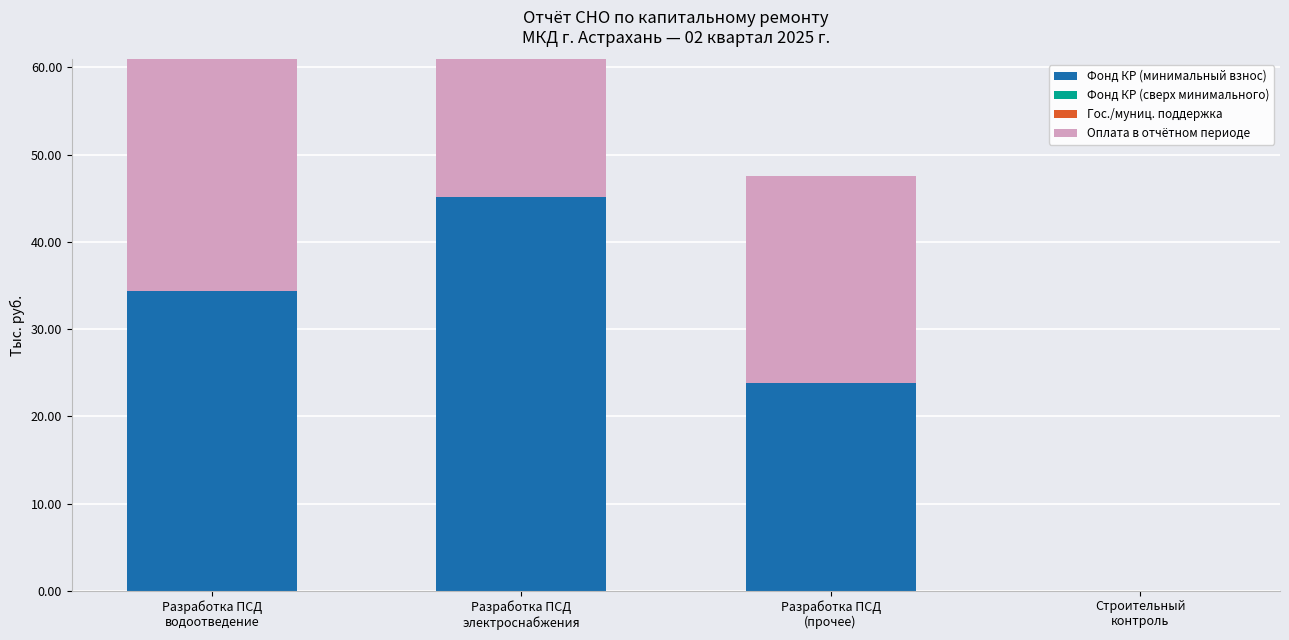

What are all the series names shown in the legend?

Фонд КР (минимальный взнос), Фонд КР (сверх минимального), Гос./муниц. поддержка, Оплата в отчётном периоде